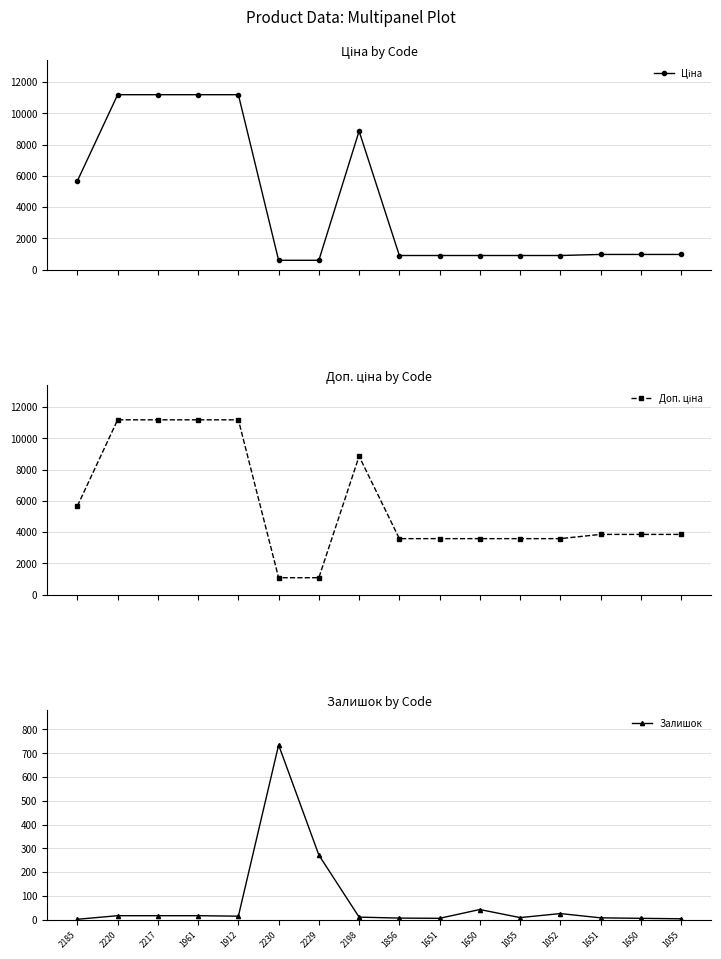

True or false: Ціна has a value of 1460.0 at 1651.

False